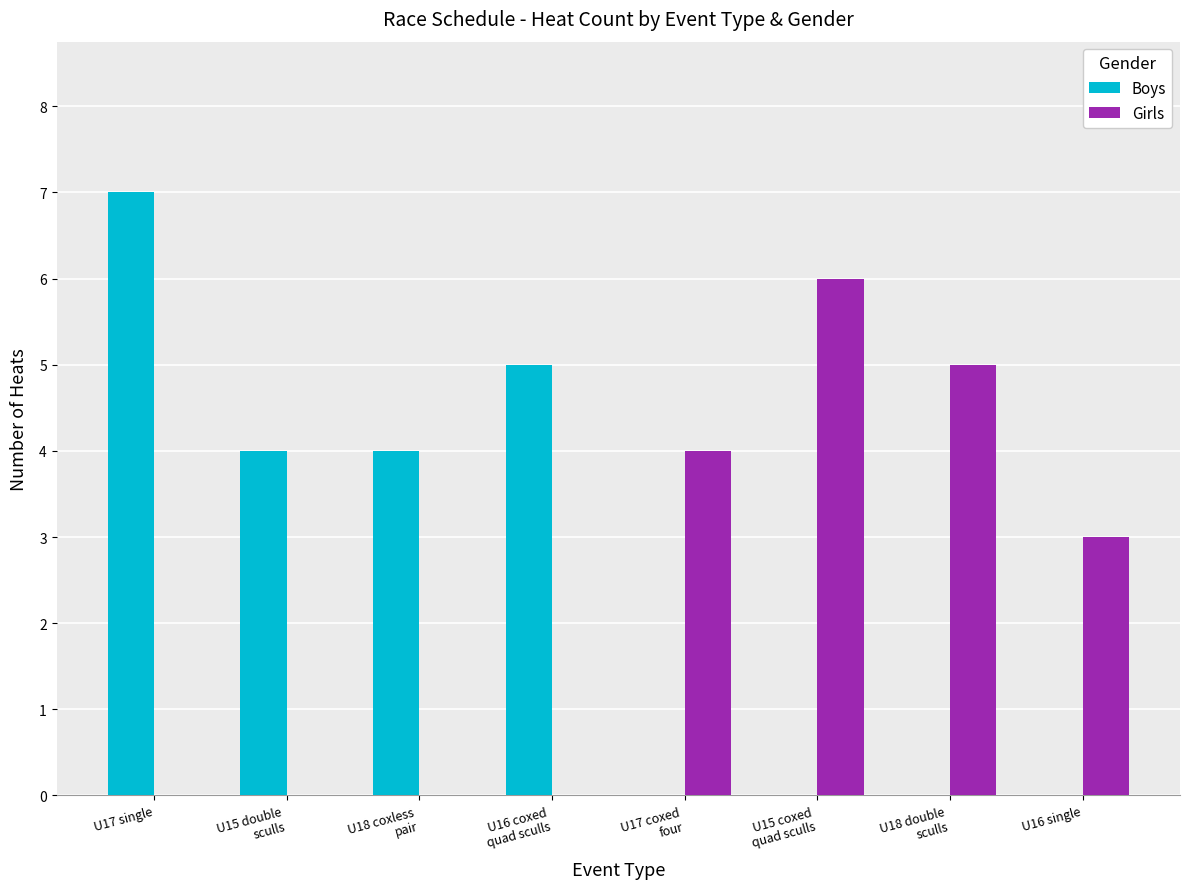

What is the difference between the Girls values at U16 single and U16 coxed
quad sculls?

3